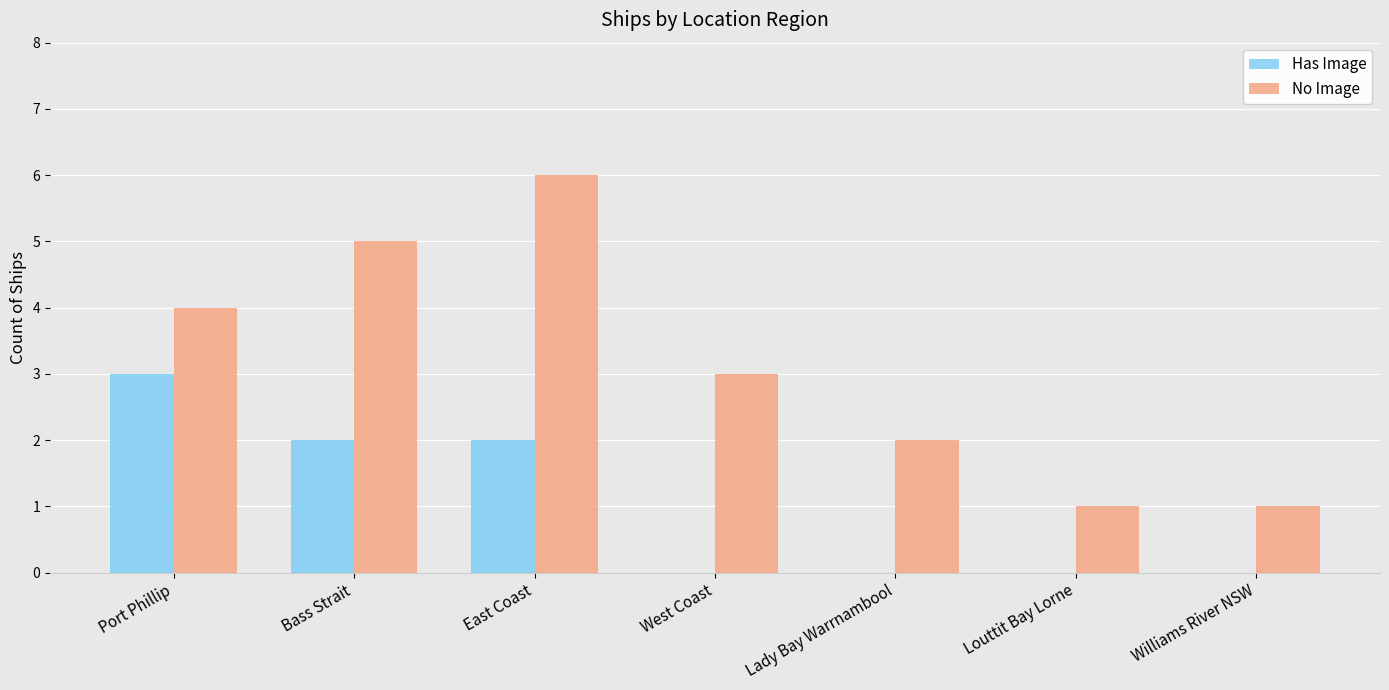

At which category is the sum across all series the highest?

East Coast